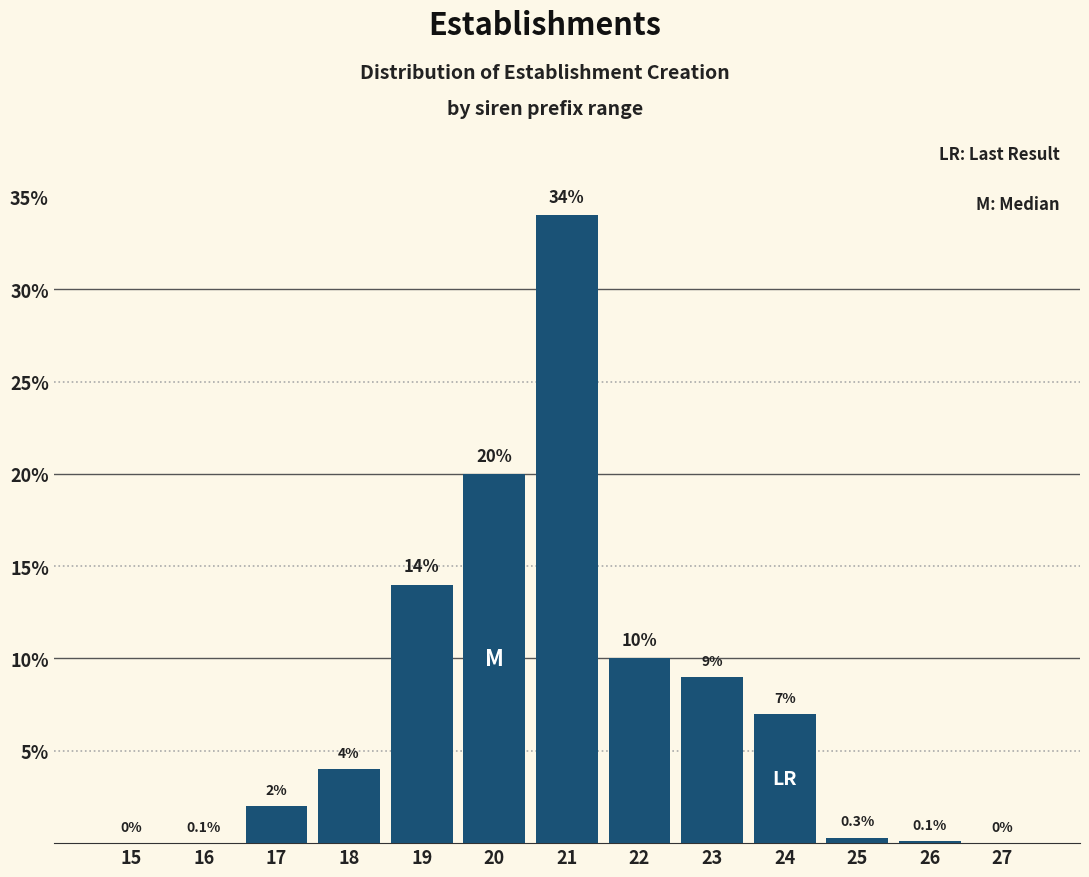

Reading left to right, transcribe all the data shown in this chart.

15=0.0	16=0.0	17=2.0	18=4.0	19=14.0	20=20.0	21=34.0	22=10.0	23=9.0	24=7.0	25=0.3	26=0.1	27=0.0